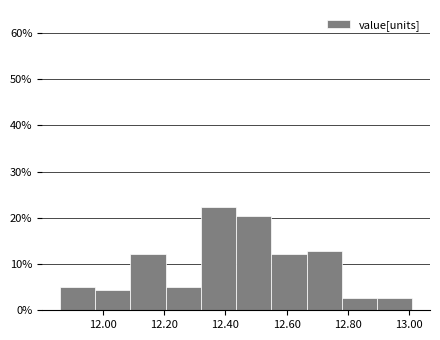

Over which range of the x-axis is the bar tallest?

12.320 to 12.435